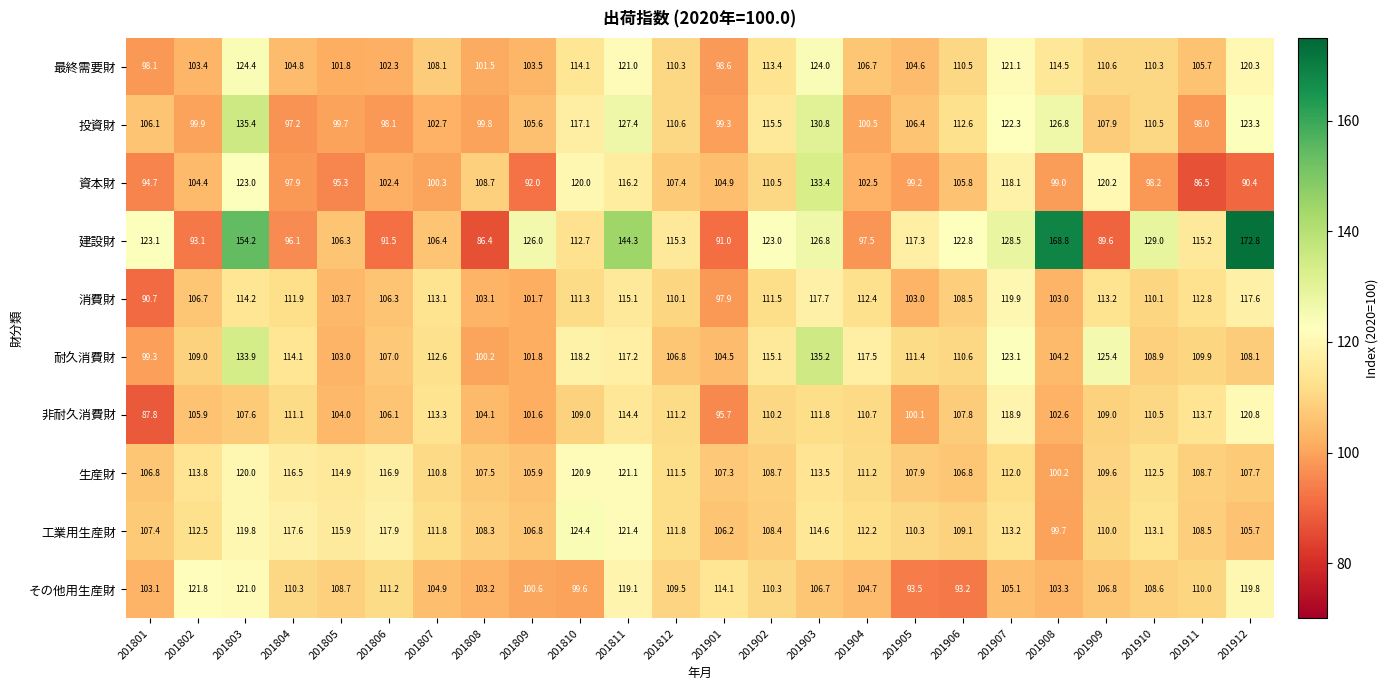

What is the smallest value displayed?

86.4